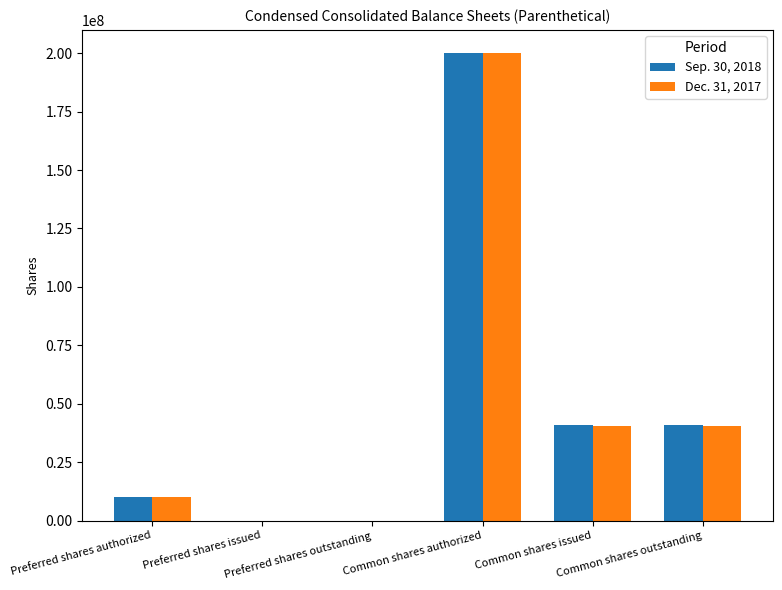

Reading left to right, extract all data points from this chart.

Sep. 30, 2018: Preferred shares authorized=10000000	Preferred shares issued=0	Preferred shares outstanding=0	Common shares authorized=200000000	Common shares issued=40844455	Common shares outstanding=40844455
Dec. 31, 2017: Preferred shares authorized=10000000	Preferred shares issued=0	Preferred shares outstanding=0	Common shares authorized=200000000	Common shares issued=40571015	Common shares outstanding=40571015